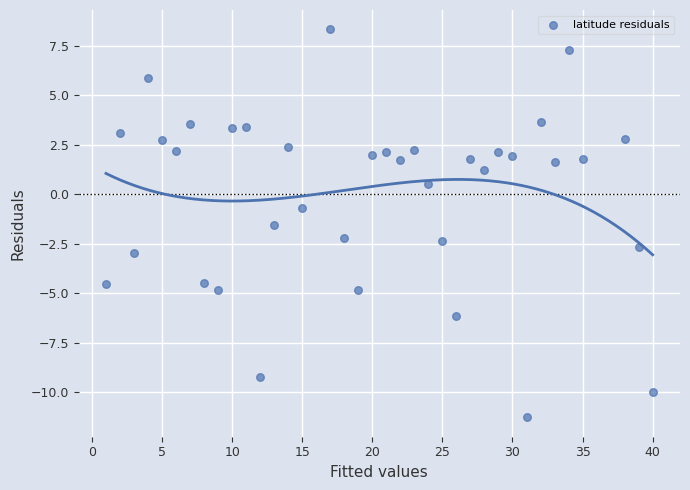

What Y value in the scatter plot is closest to -1?

-0.7